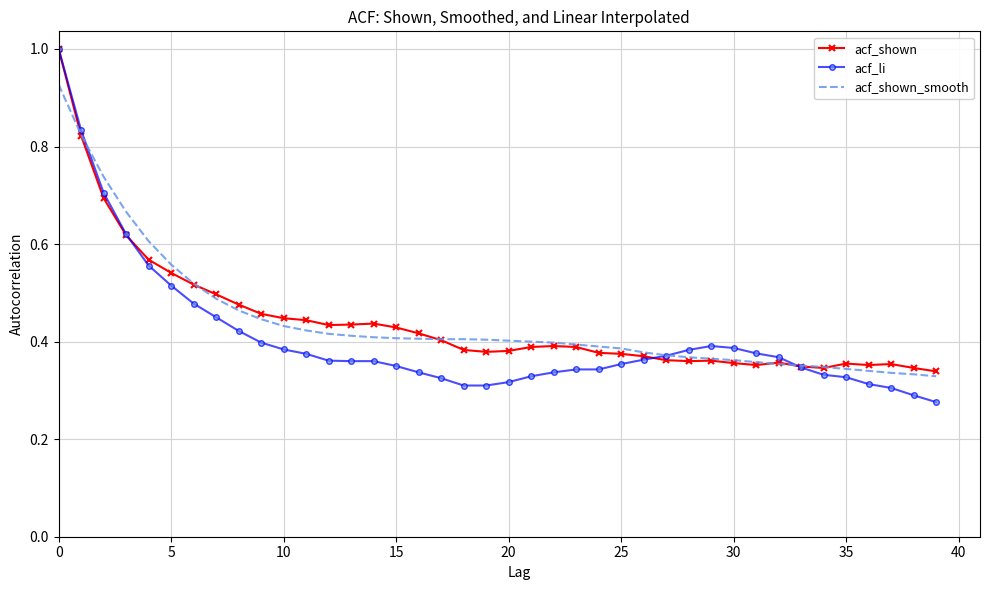

What is the greatest value displayed?

1.0